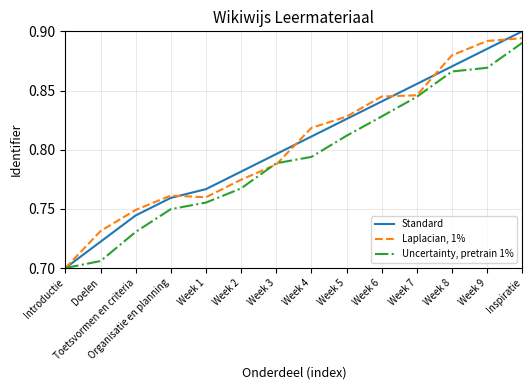

True or false: Uncertainty, pretrain 1% has a value of 0.9 at Week 9.

True